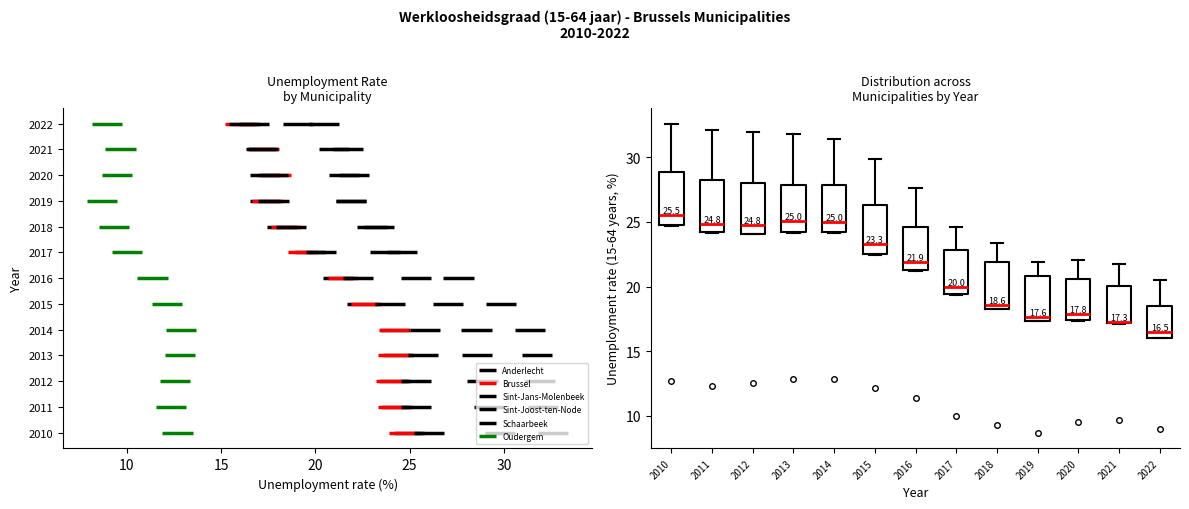

Which box has the lowest median line?

2022